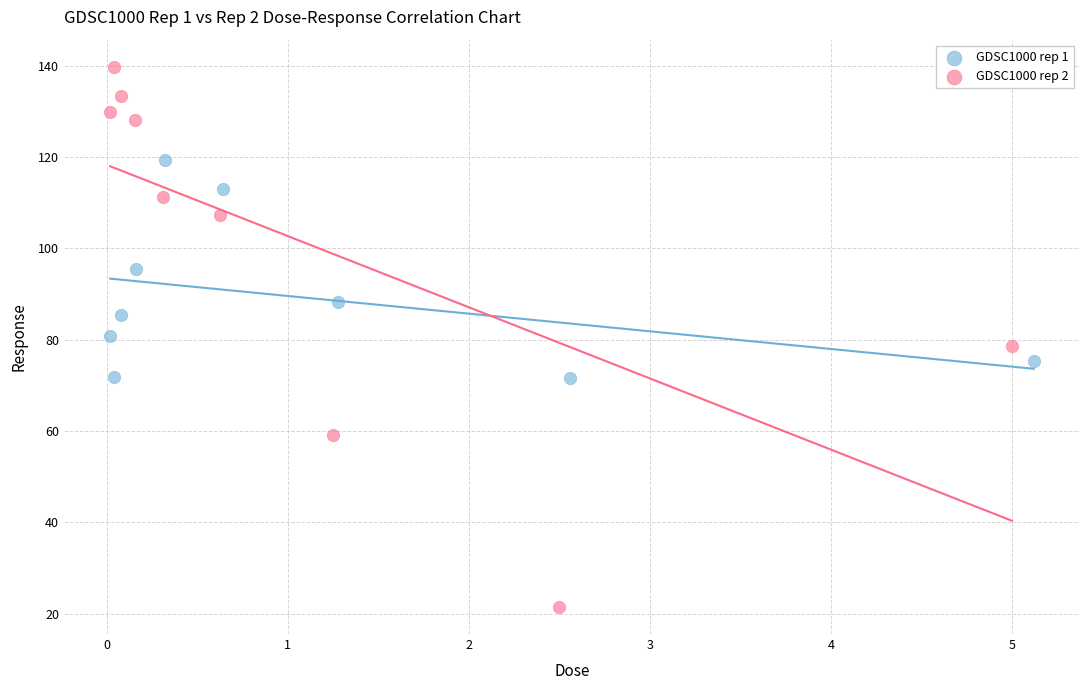

Which series contains the lowest Y value?

GDSC1000 rep 2